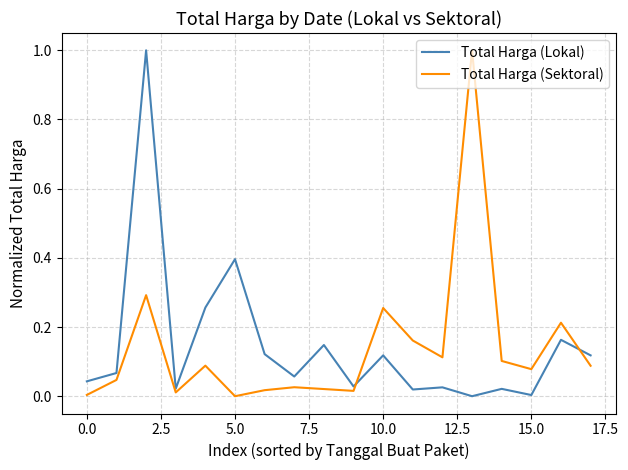

What is the highest value of the Total Harga (Lokal) series?

1.0